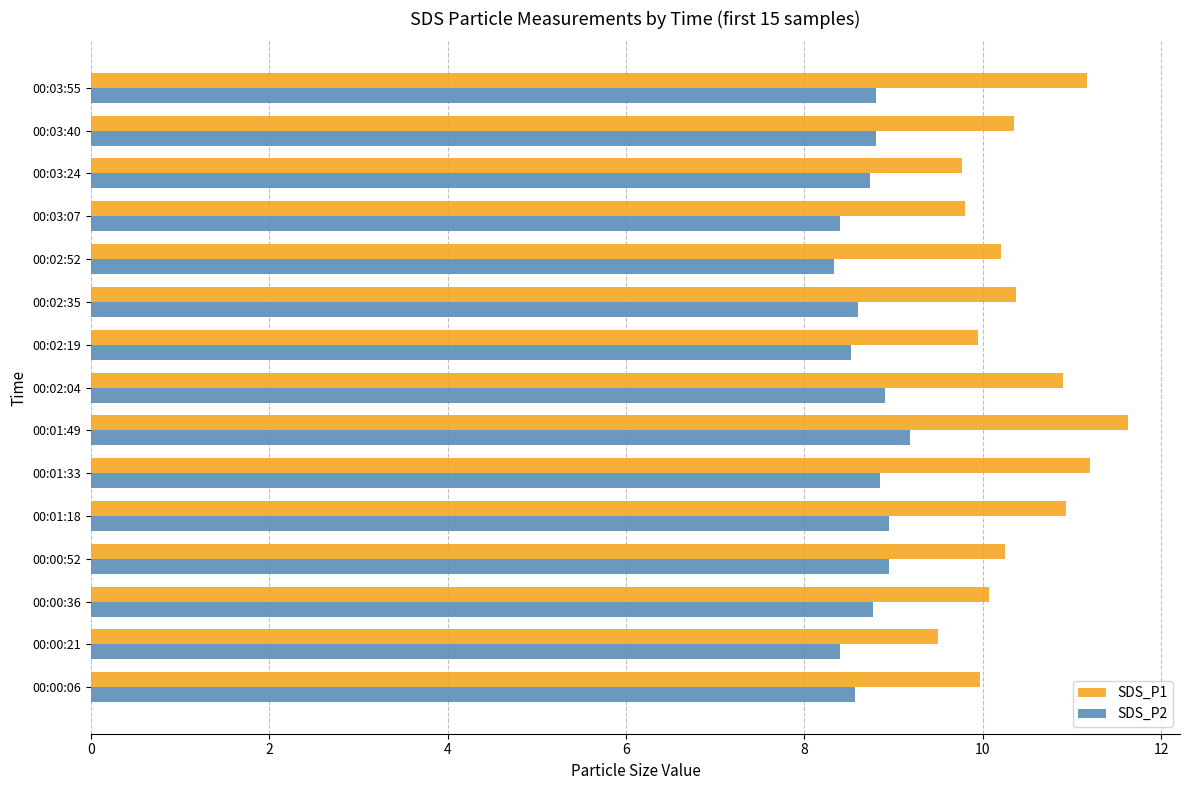

At how many categories does at least one series exceed 8?

15